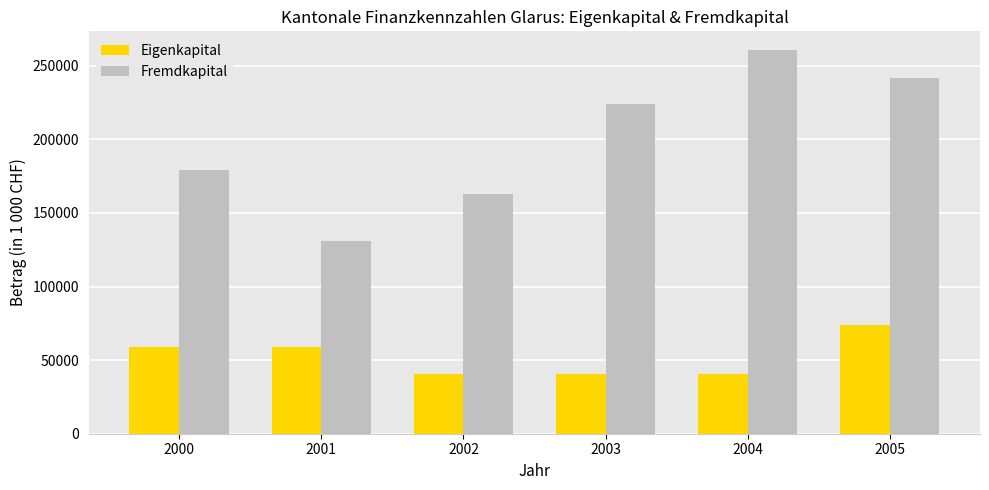

True or false: Eigenkapital has a value of 73937 at 2005.

True